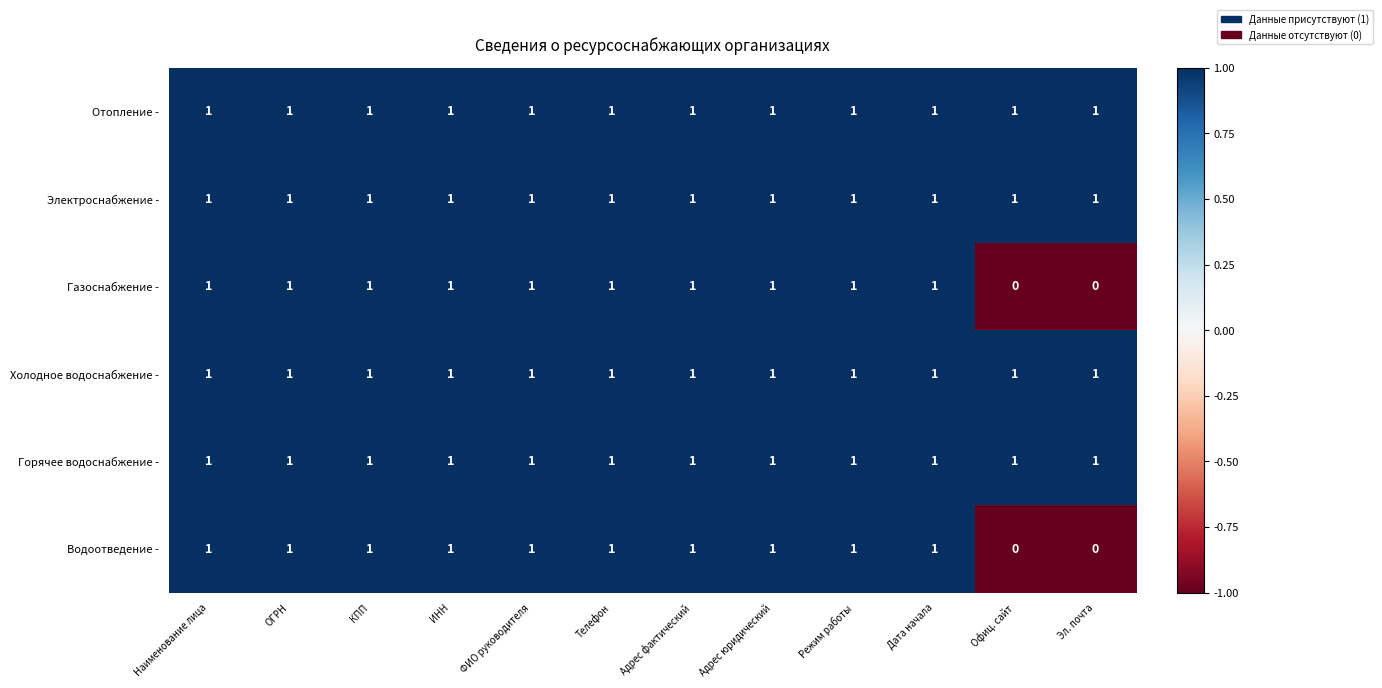

Is it true that Отопление - equals 0 at Наименование лица?

False